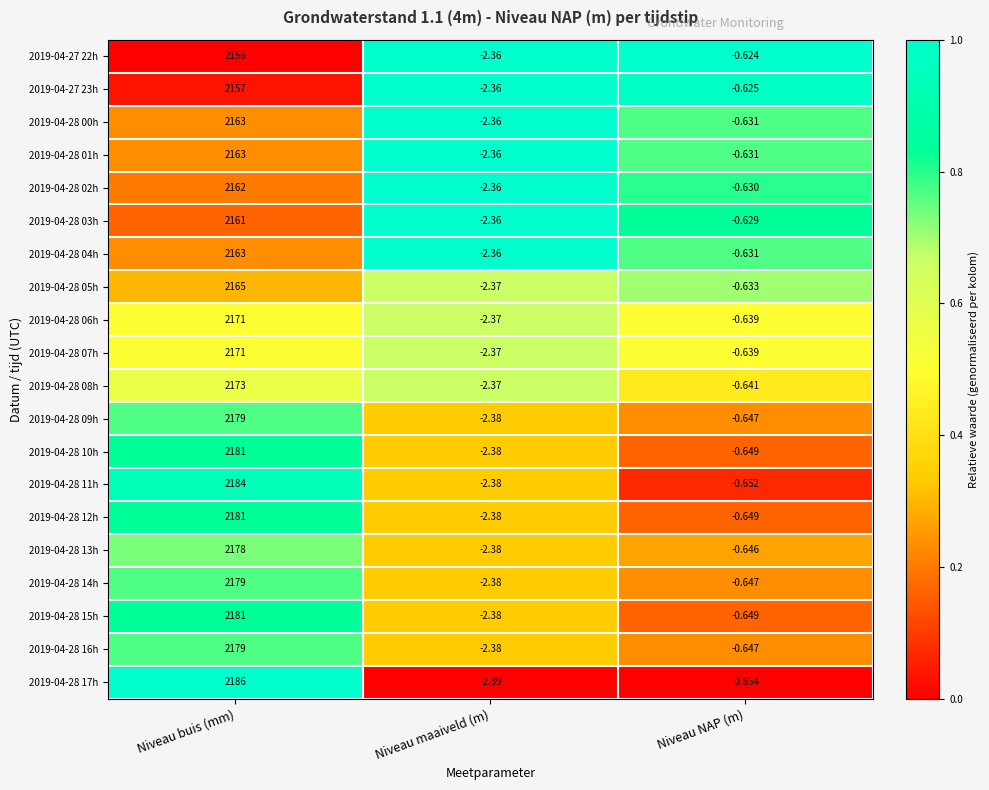

At which category is the sum across all series the highest?

Niveau buis (mm)